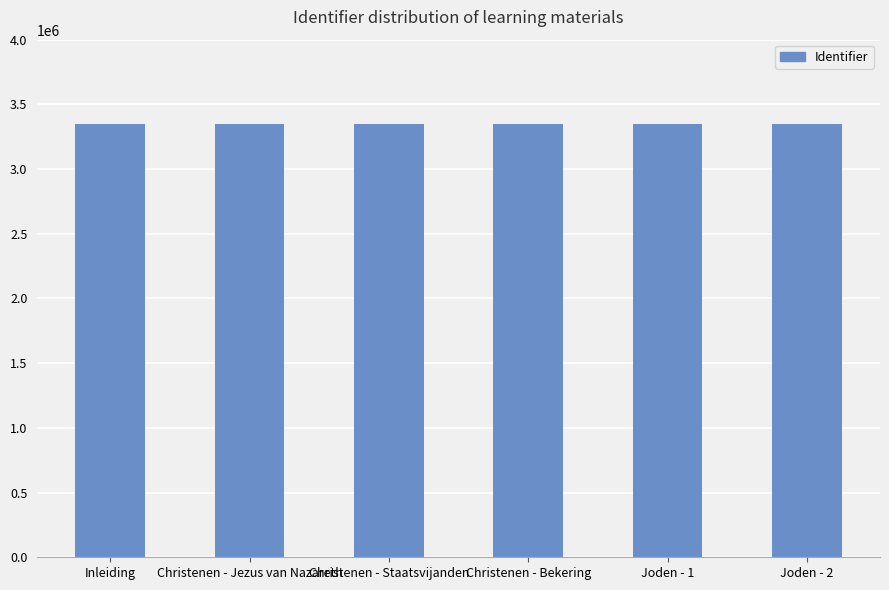

What is the sum of all values?

20087596